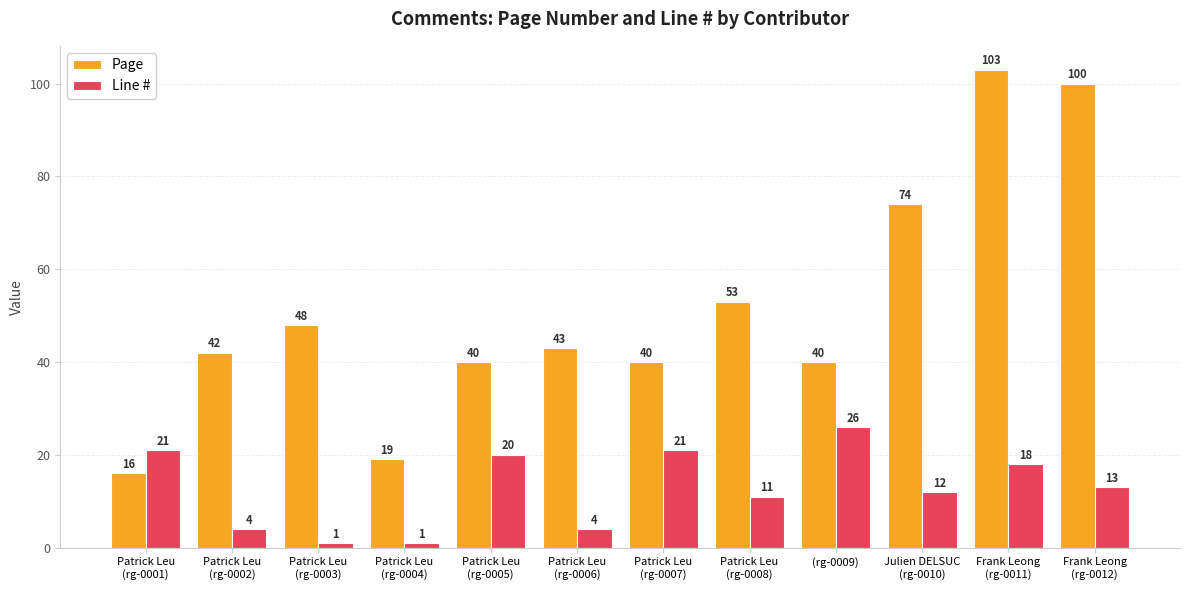

What is the label of the 10th bar from the left?

Julien DELSUC
(rg-0010)